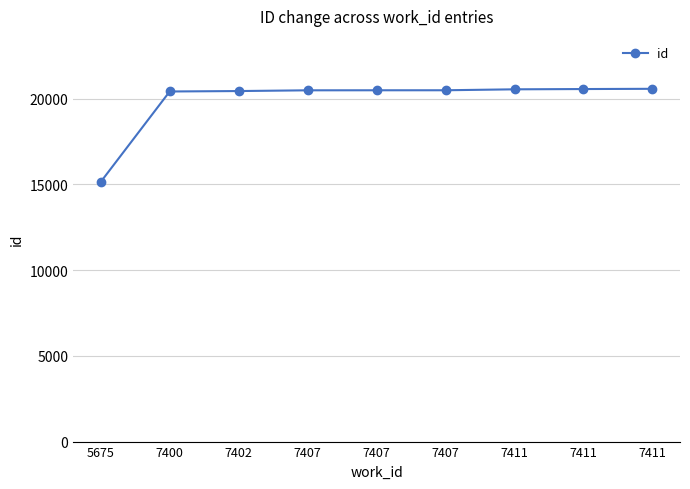

What is the value of the 4th point from the left?

20488